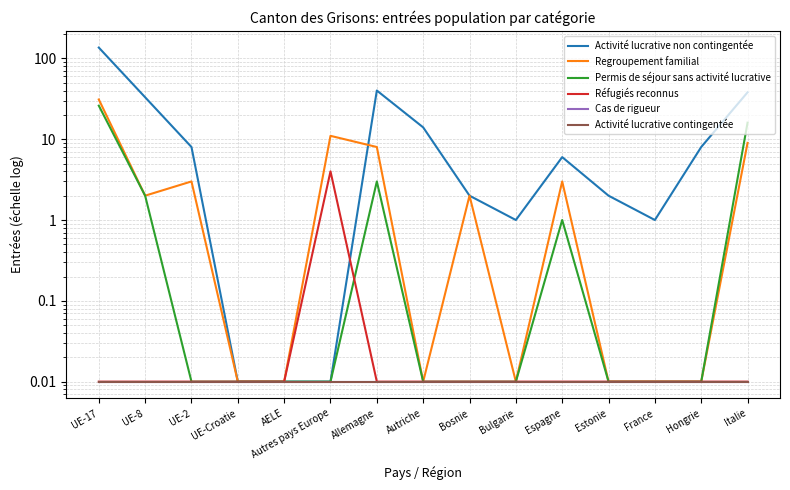

At UE-8, list the series in order from largest to smallest.

Activité lucrative non contingentée, Regroupement familial, Permis de séjour sans activité lucrative, Réfugiés reconnus, Cas de rigueur, Activité lucrative contingentée